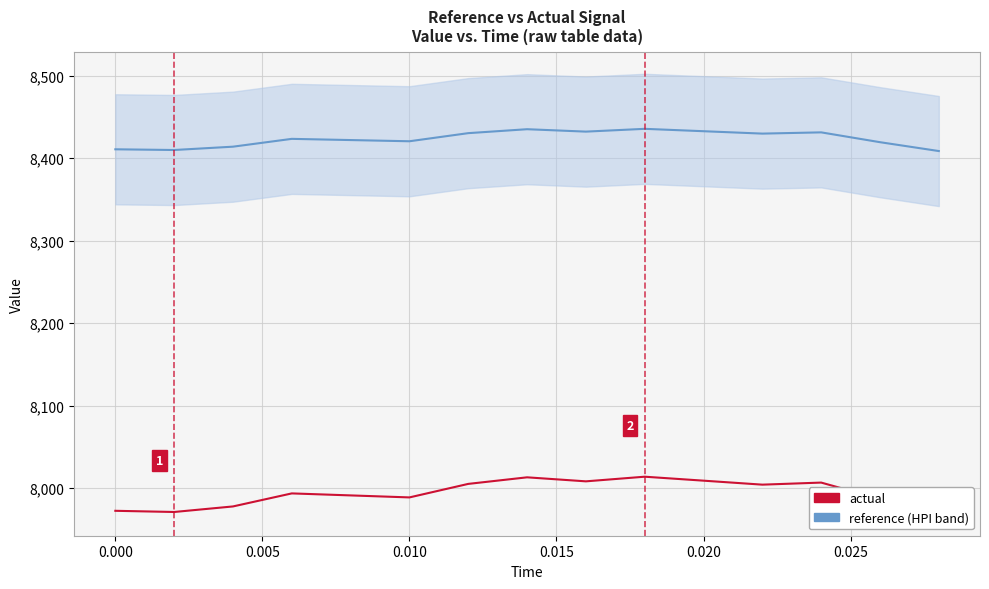

True or false: reference and actual intersect in this chart.

False